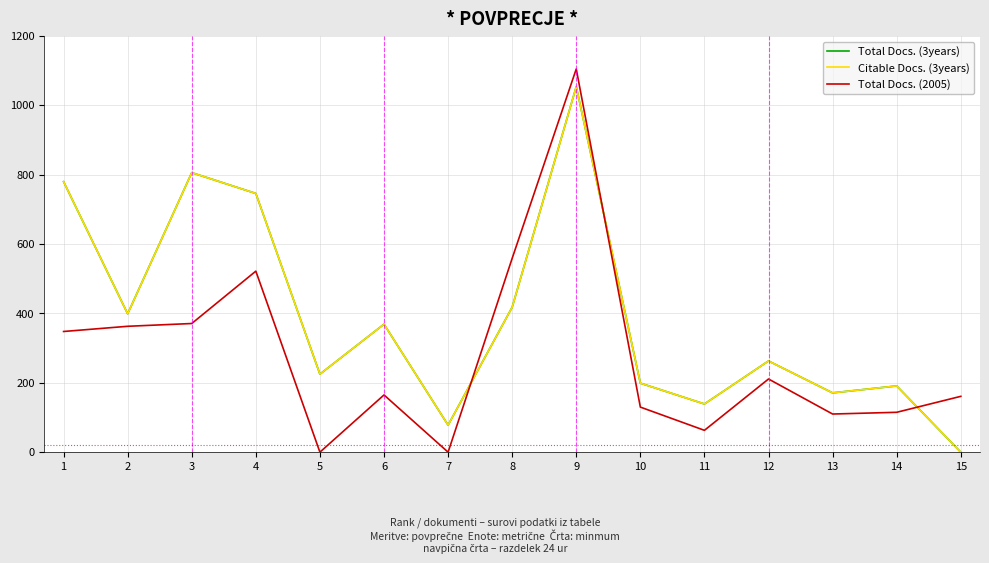

How many lines are shown in the chart?

3